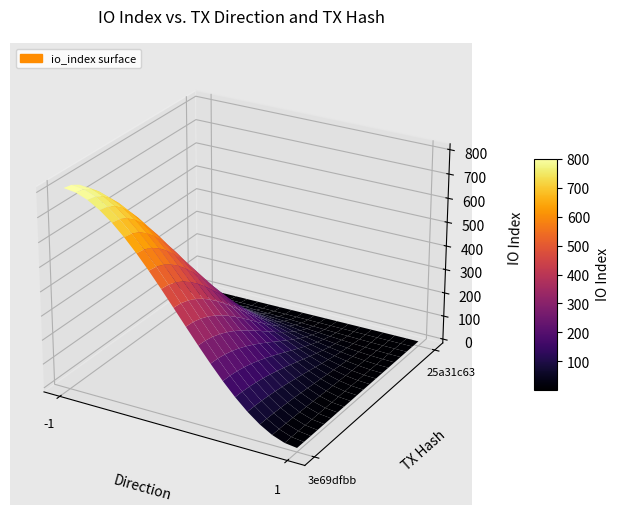

Reading left to right, transcribe all the data shown in this chart.

3e69dfbb: direction=-1	io_index=807
25a31c63: direction=1	io_index=3